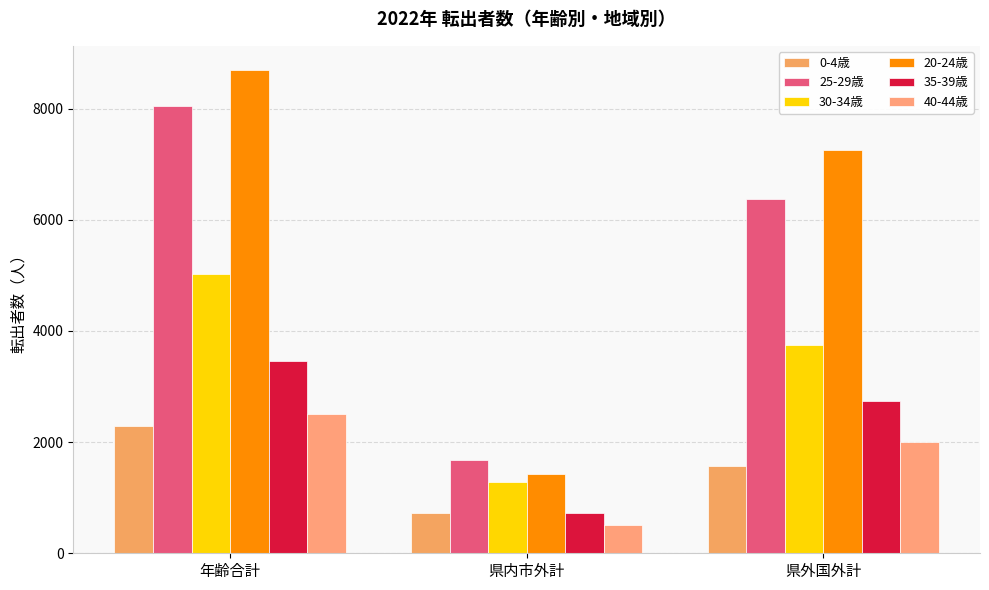

Which series has the widest spread of values?

20-24歳